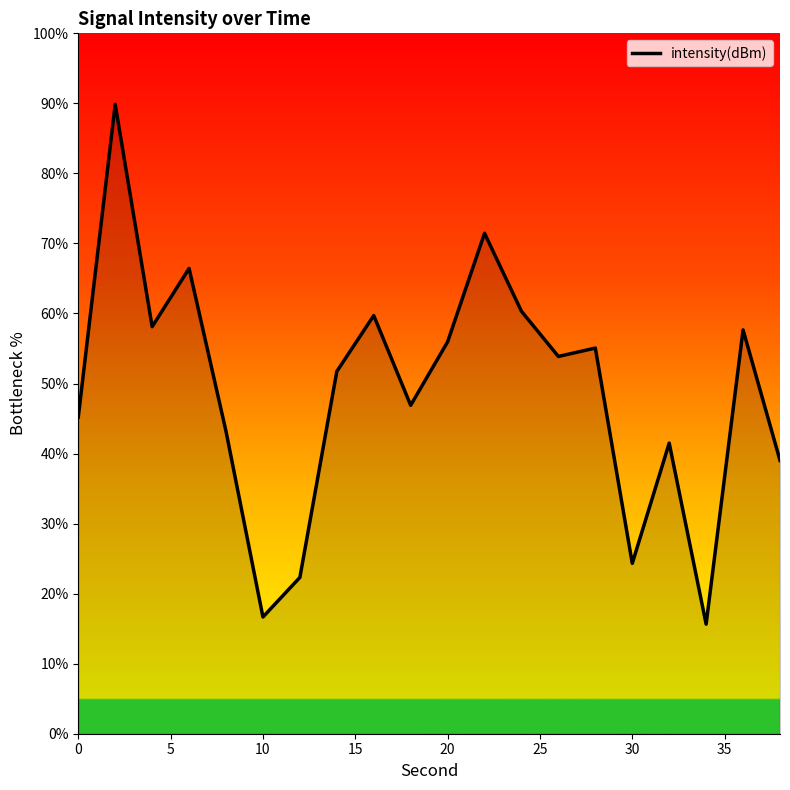

What is the smallest value displayed?

15.6